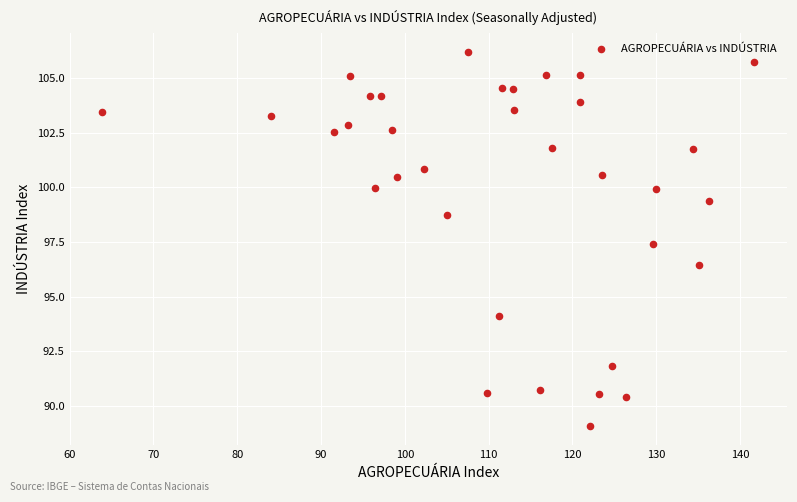

What is the range of Y values (max minus min)?

17.2